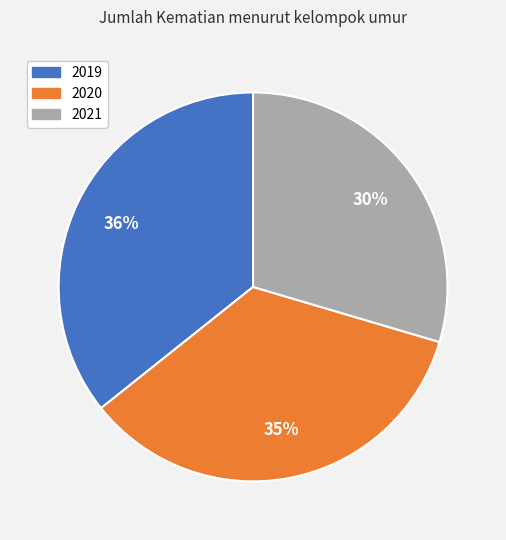

True or false: 2020 accounts for 35% of the total.

True